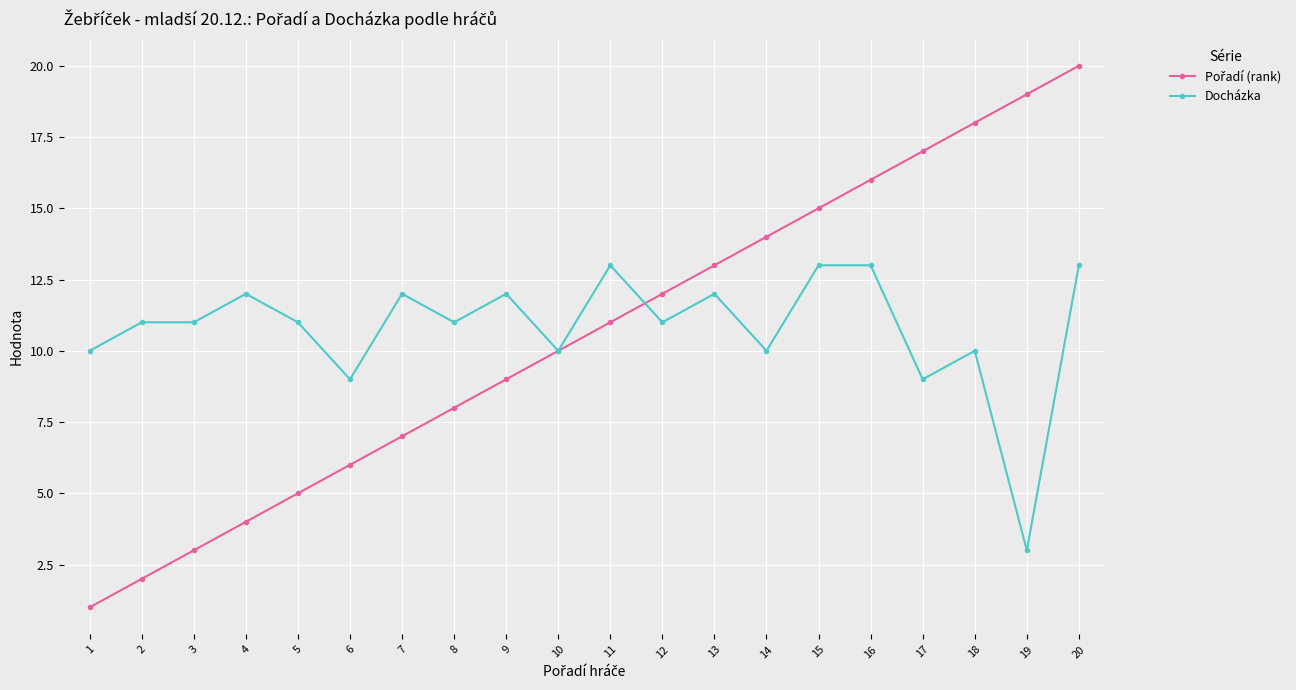

What is the maximum value shown in the chart?

20